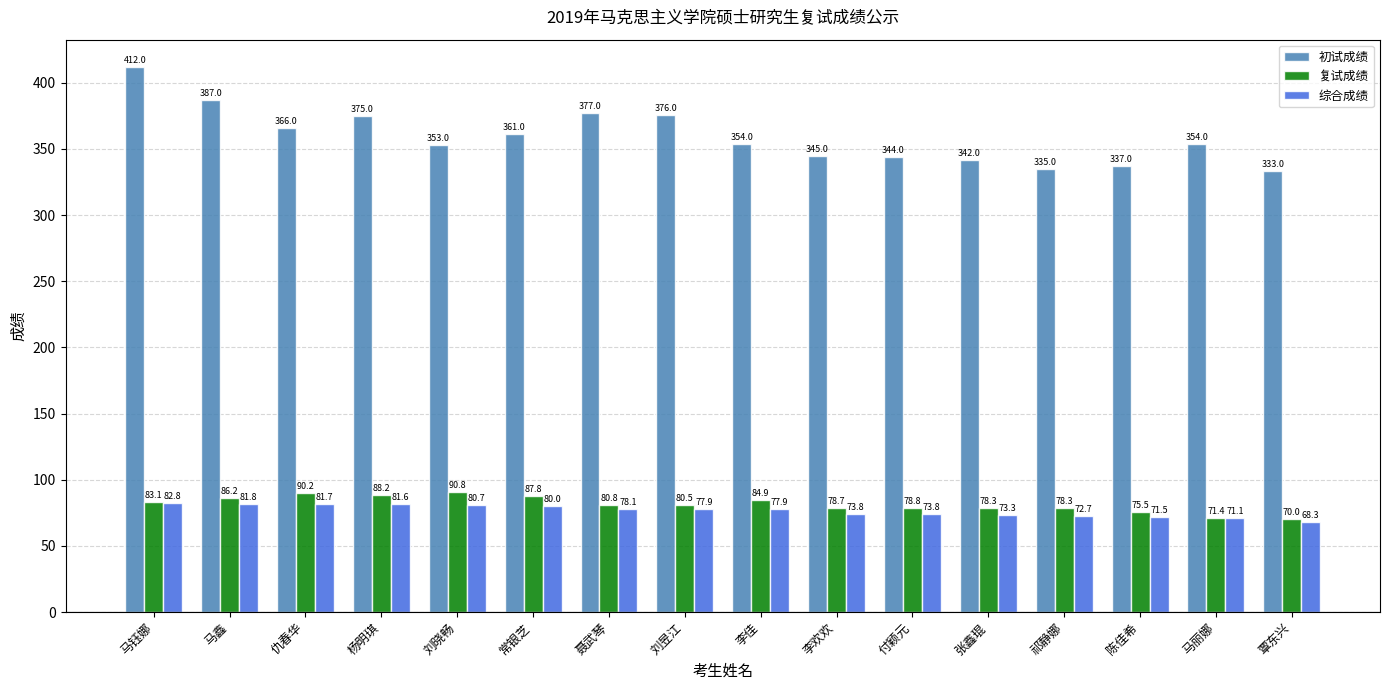

Which label corresponds to the largest value in the chart?

马钰娜